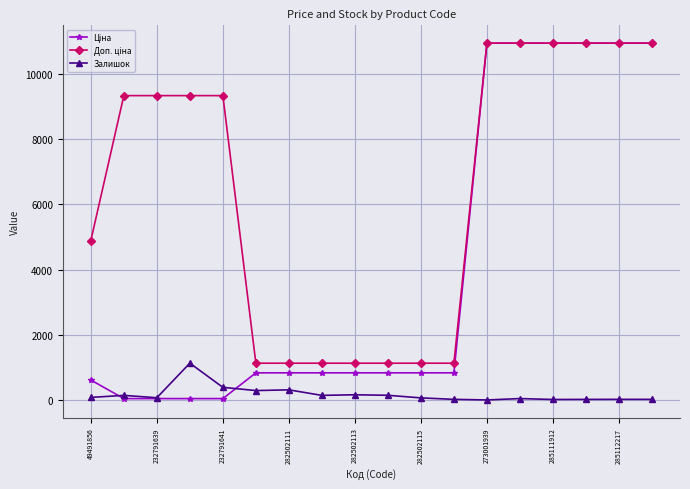

At how many categories does at least one series exceed 9861?

6